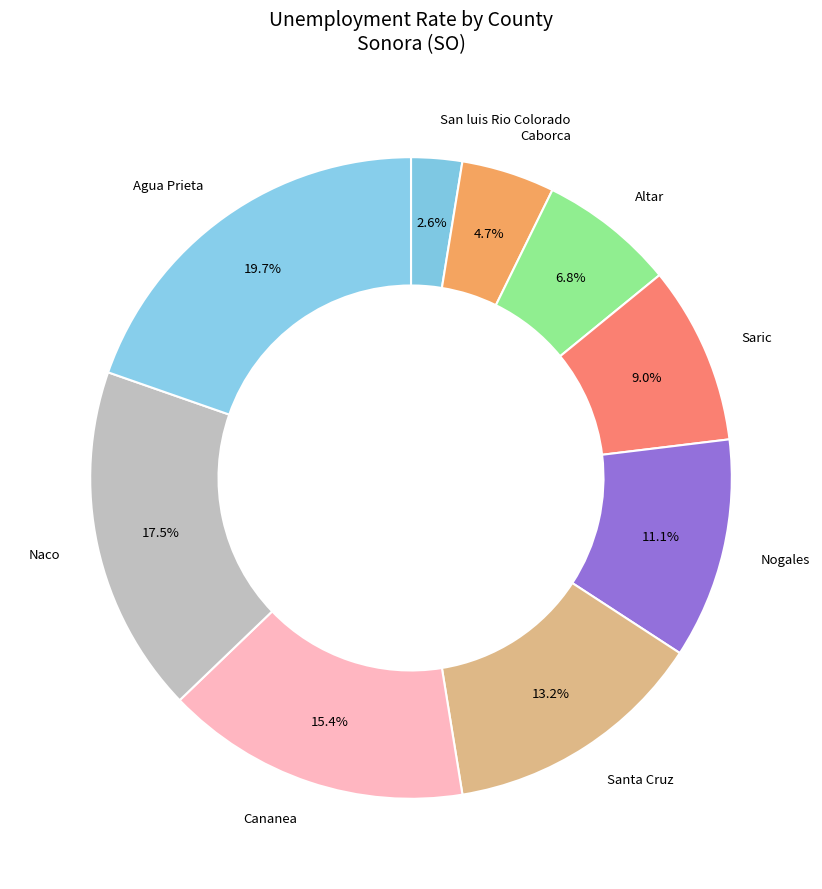

Is it true that Saric is 9% of the pie?

True